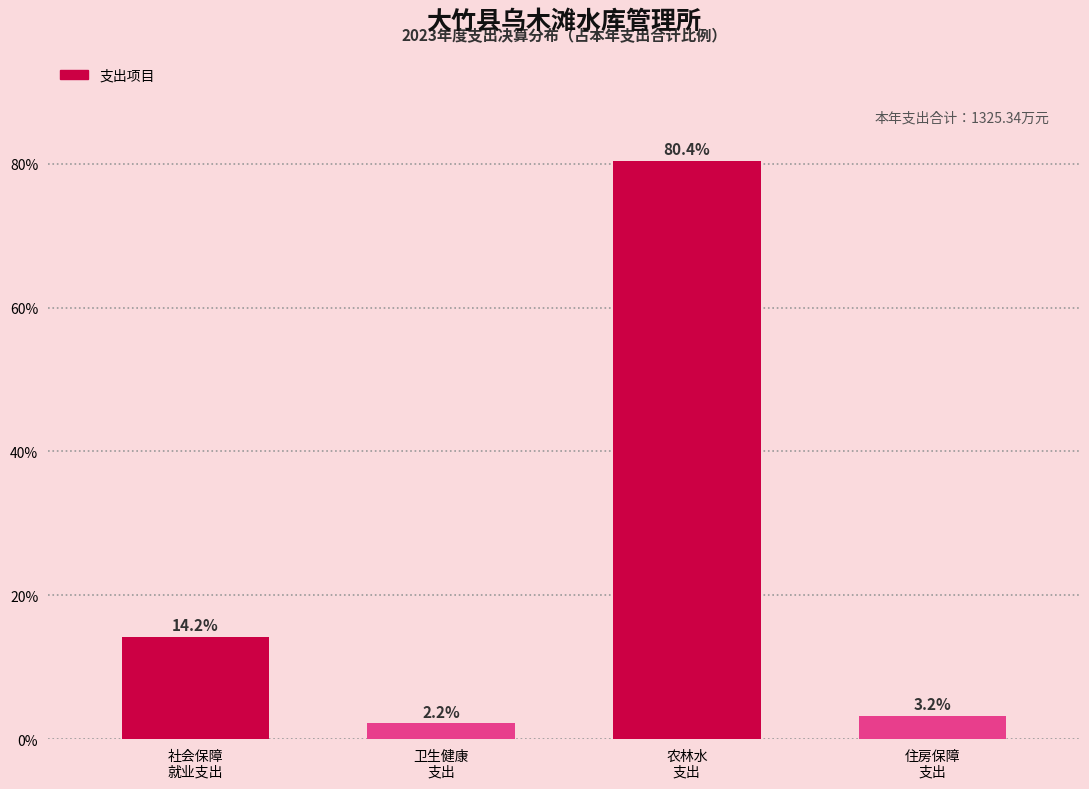

Reading left to right, transcribe all the data shown in this chart.

14.2	2.2	80.4	3.2